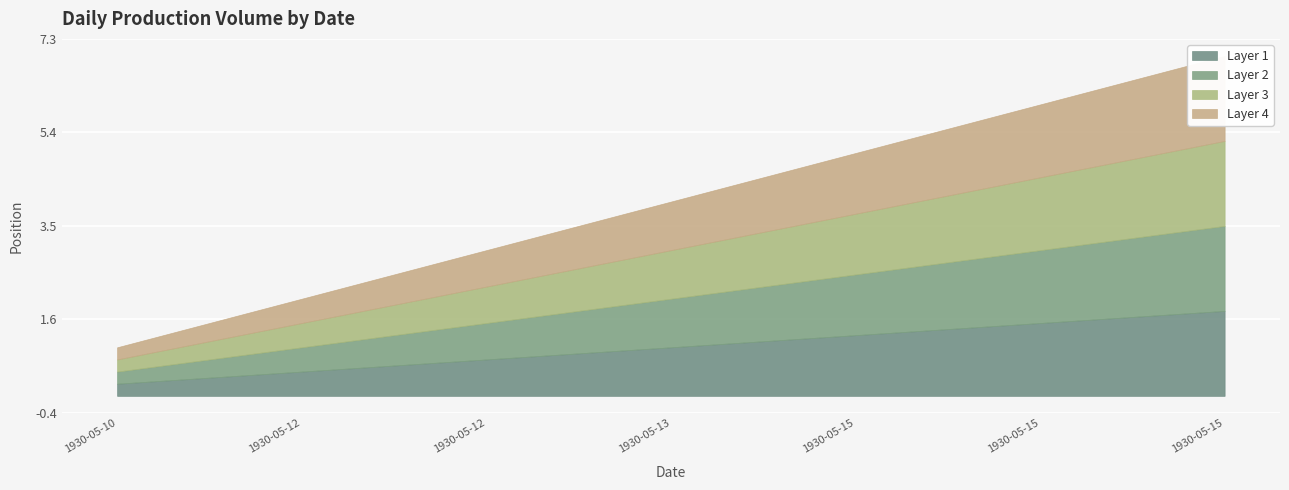

Between 1930-05-15 and 1930-05-12, which is larger?

1930-05-15